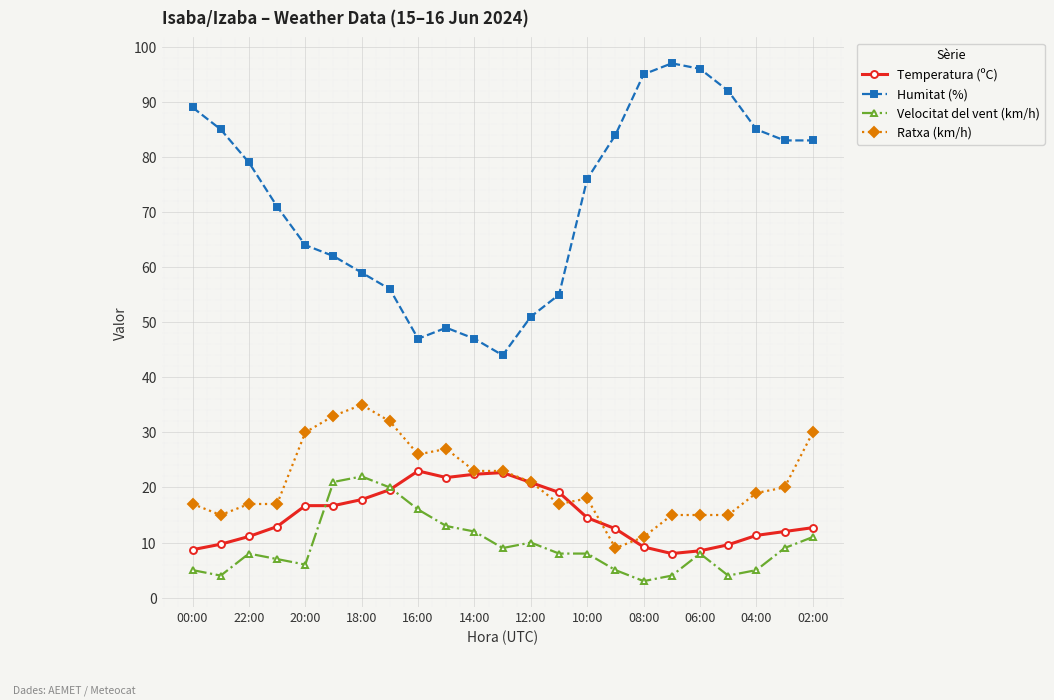

How many data points does each series have?

23